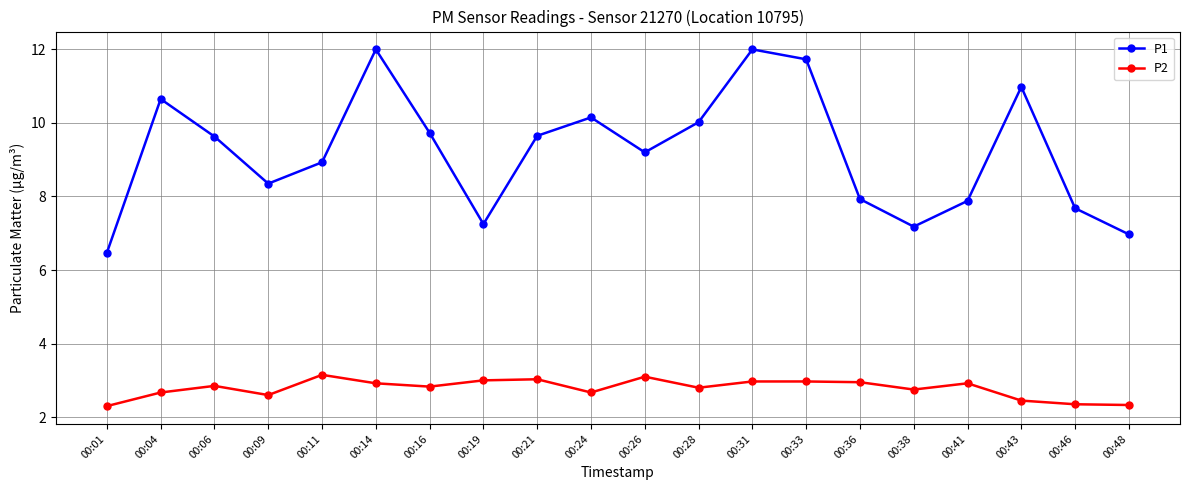

Where is P1 nearest to the value 9?

00:11